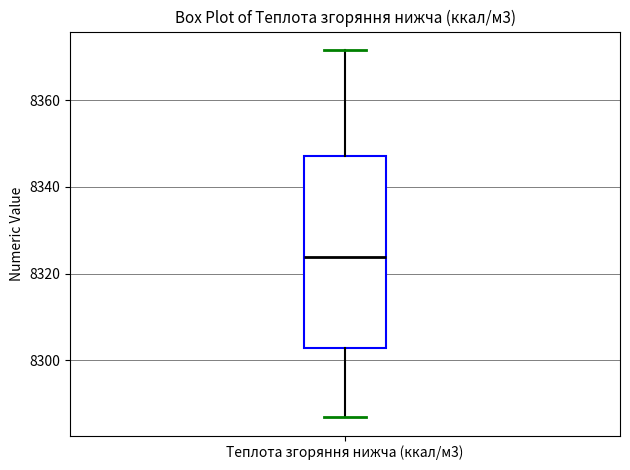

Where does the median line of the box for Теплота згоряння нижча (ккал/м3) sit on the y-axis? The values are not printed on the chart, so give them approximately, as read against the axis.

8324